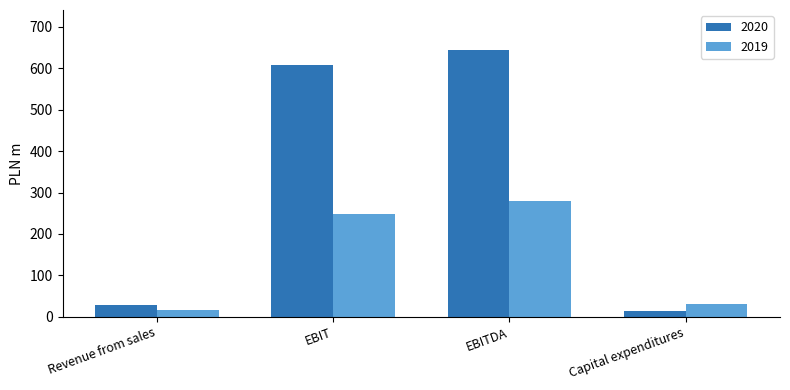

What is the difference between the 2019 values at EBITDA and Revenue from sales?

262.7